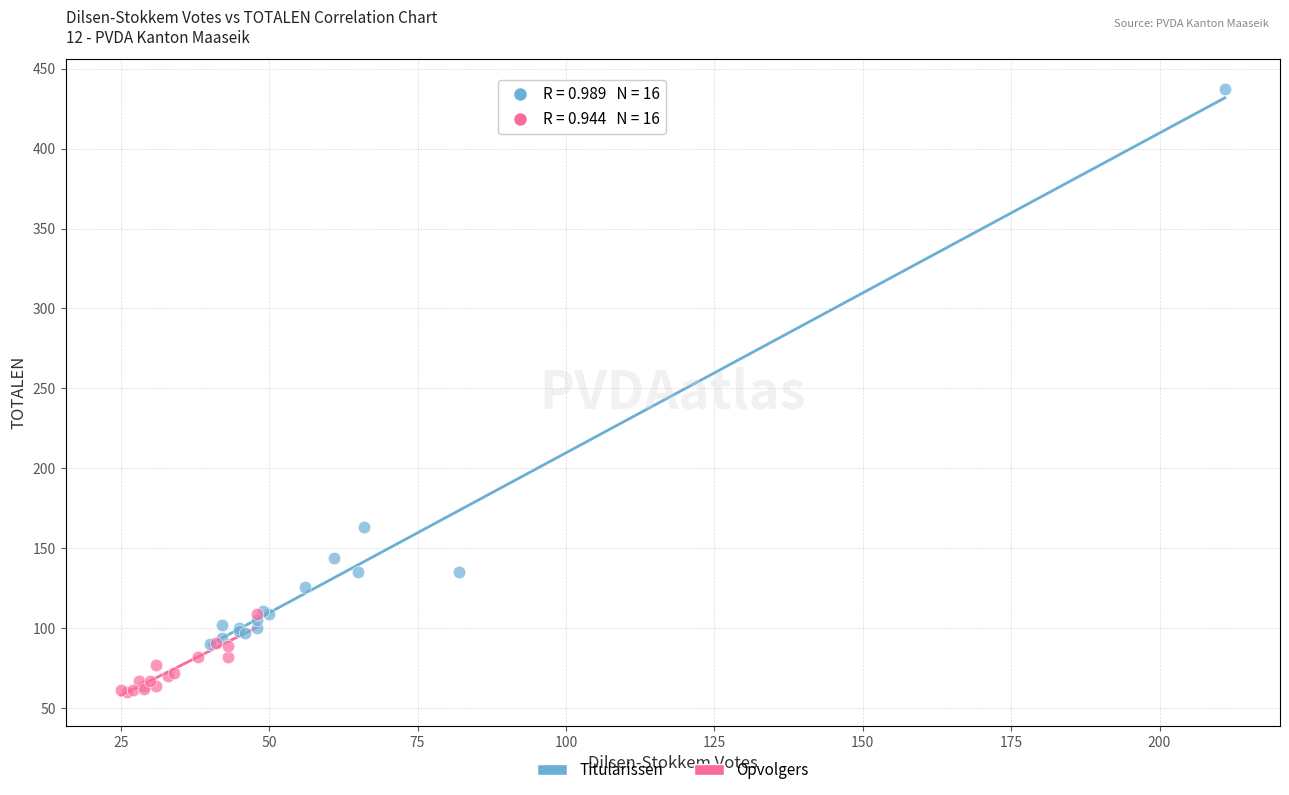

What are all the series names shown in the legend?

Titularissen, Opvolgers